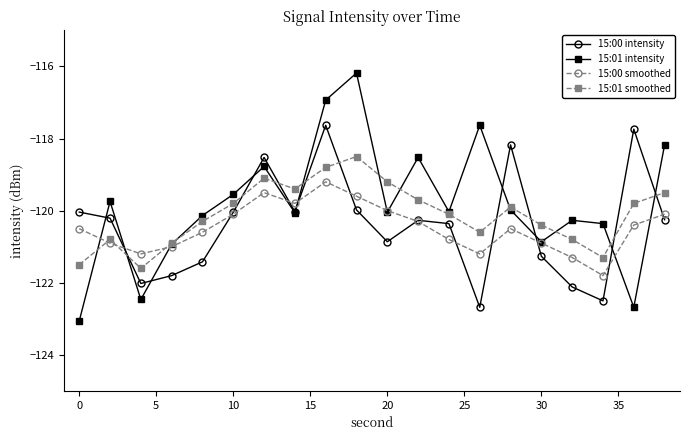

What are all the series names shown in the legend?

15:00 intensity, 15:01 intensity, 15:00 smoothed, 15:01 smoothed